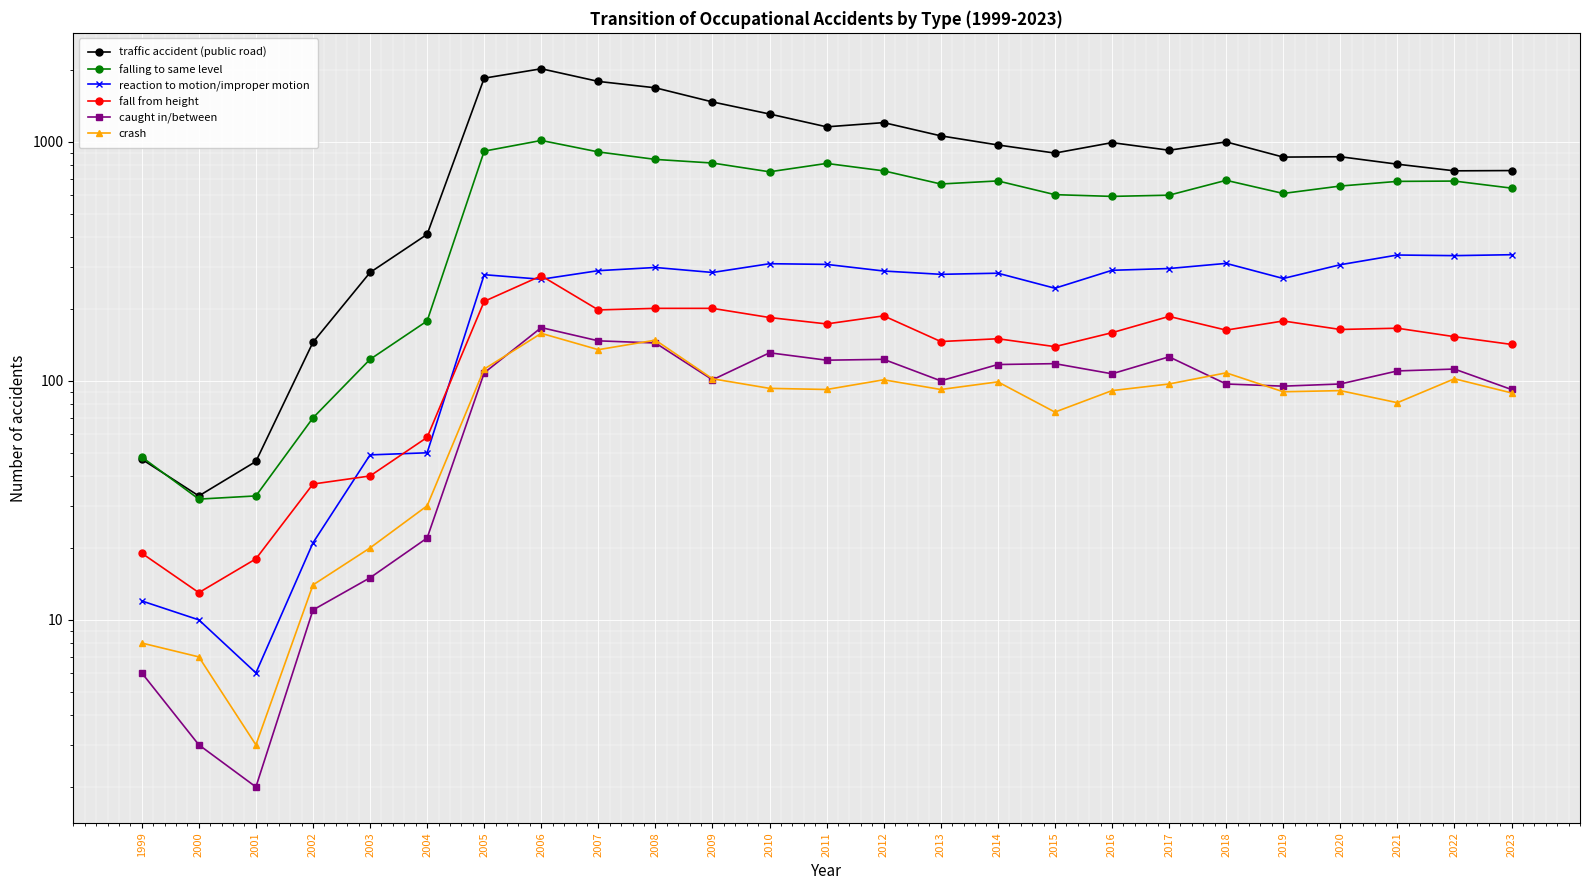

What is the value of the caught in/between point at the 8th from the left?

167